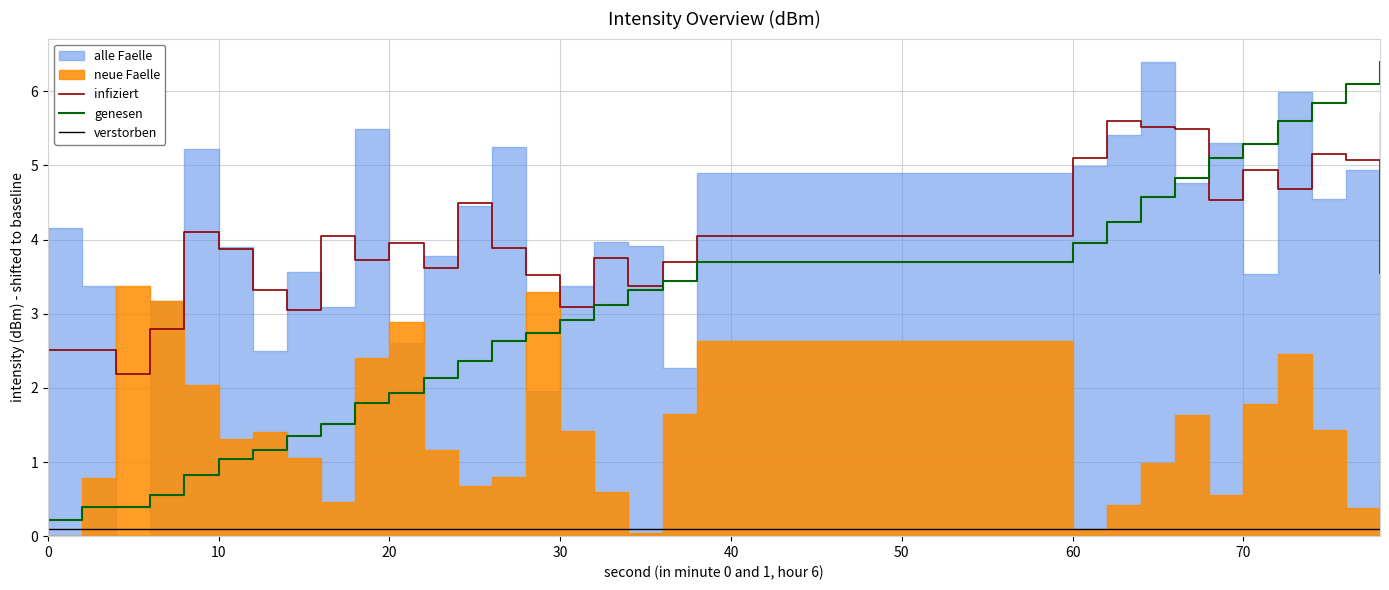

True or false: infiziert and verstorben intersect in this chart.

False